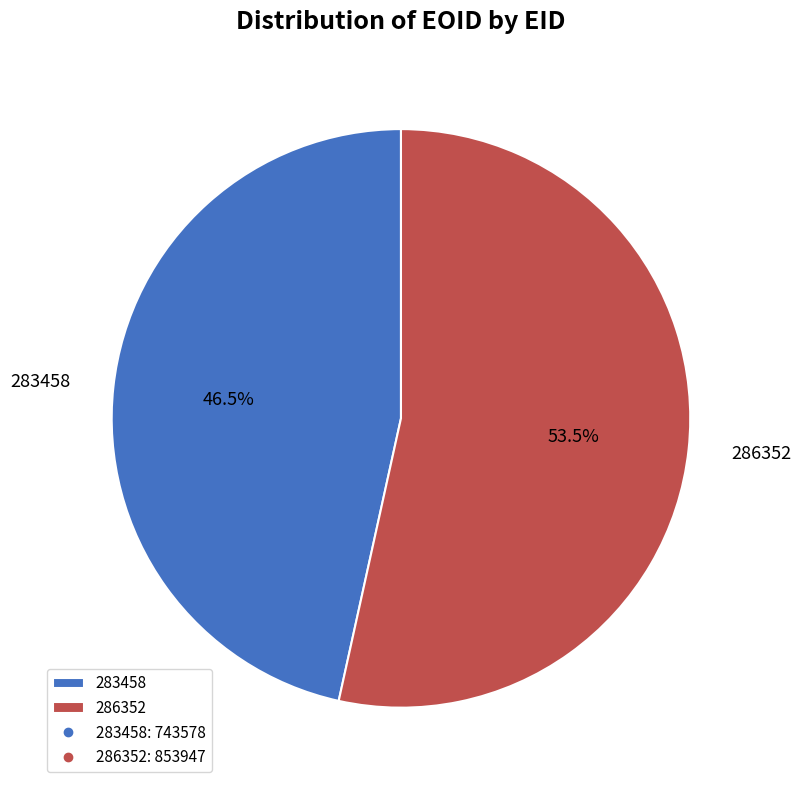

Does any single category account for the majority?

Yes